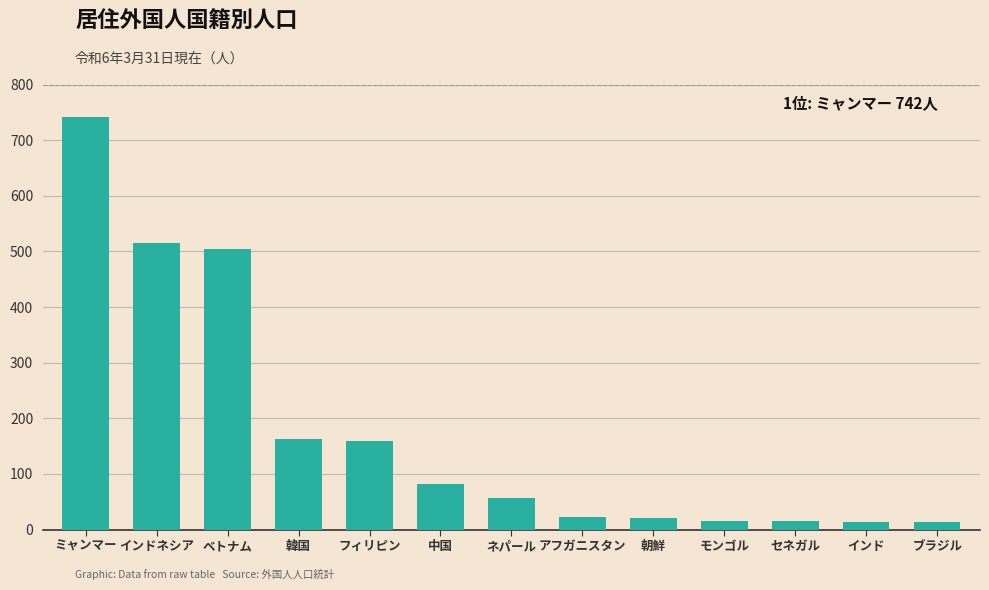

What is the greatest value displayed?

742